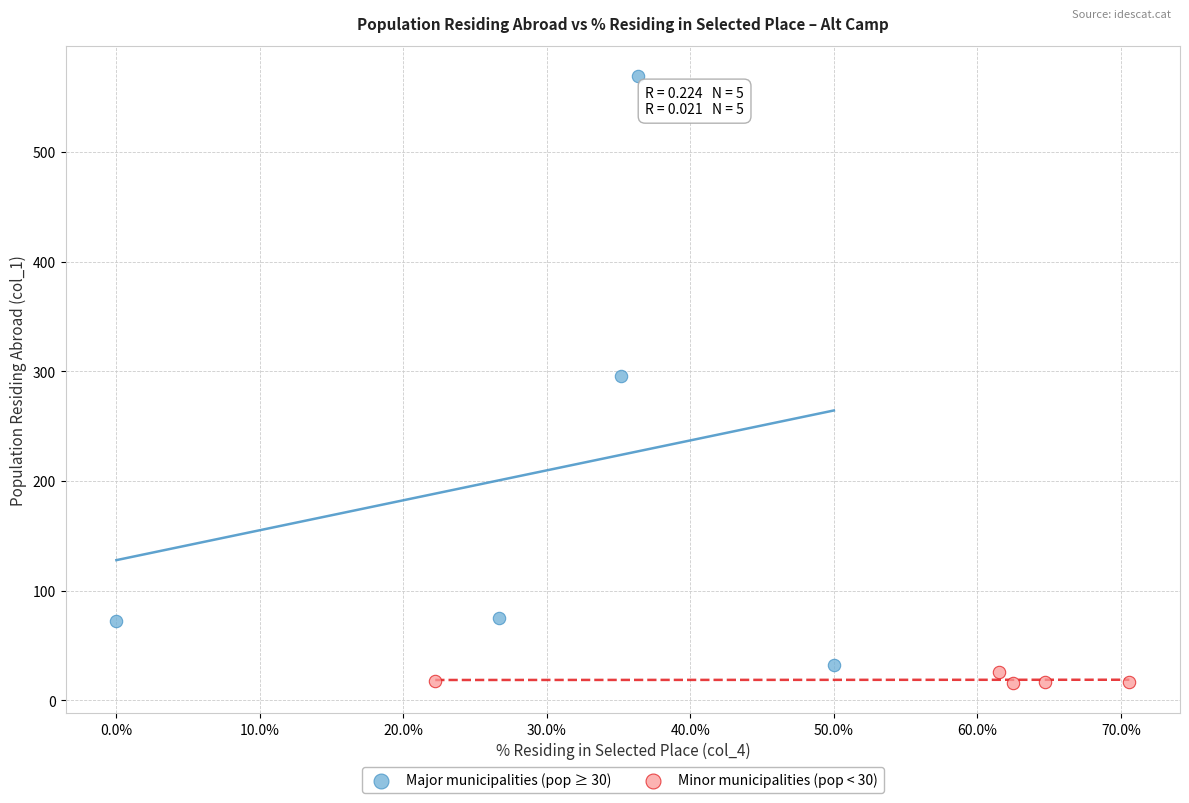

Which series has the widest spread of Y values?

Major municipalities (pop ≥ 30)